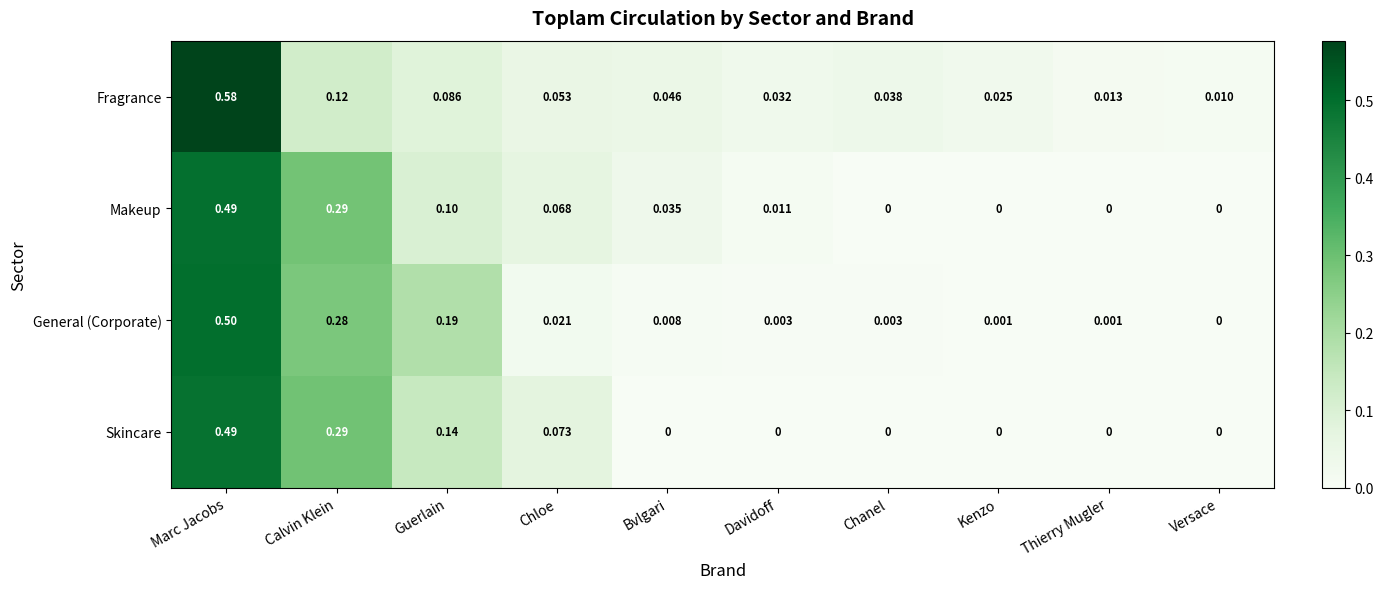

Which series has the largest total across all categories?

General (Corporate)